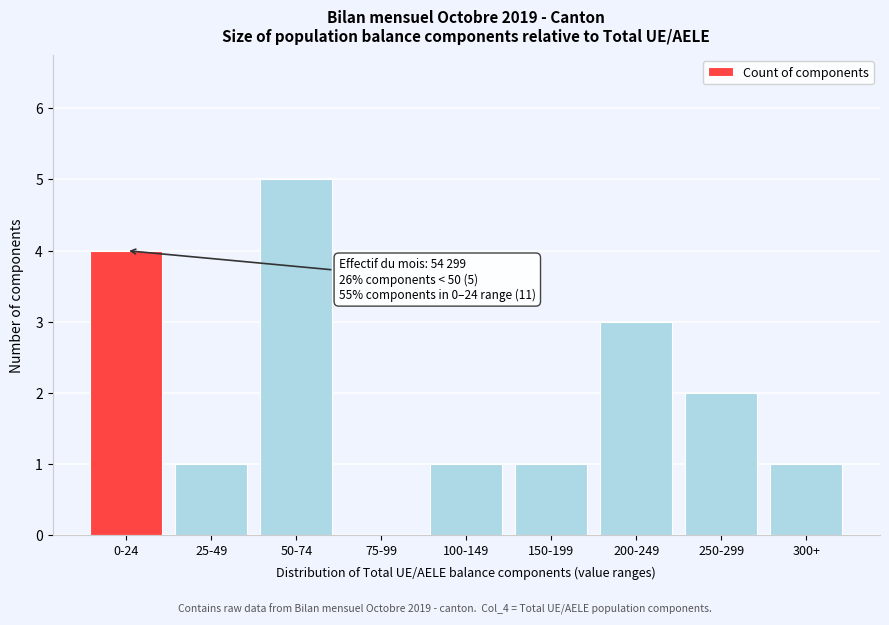

Reading left to right, extract all data points from this chart.

0-24=4	25-49=1	50-74=5	75-99=0	100-149=1	150-199=1	200-249=3	250-299=2	300+=1